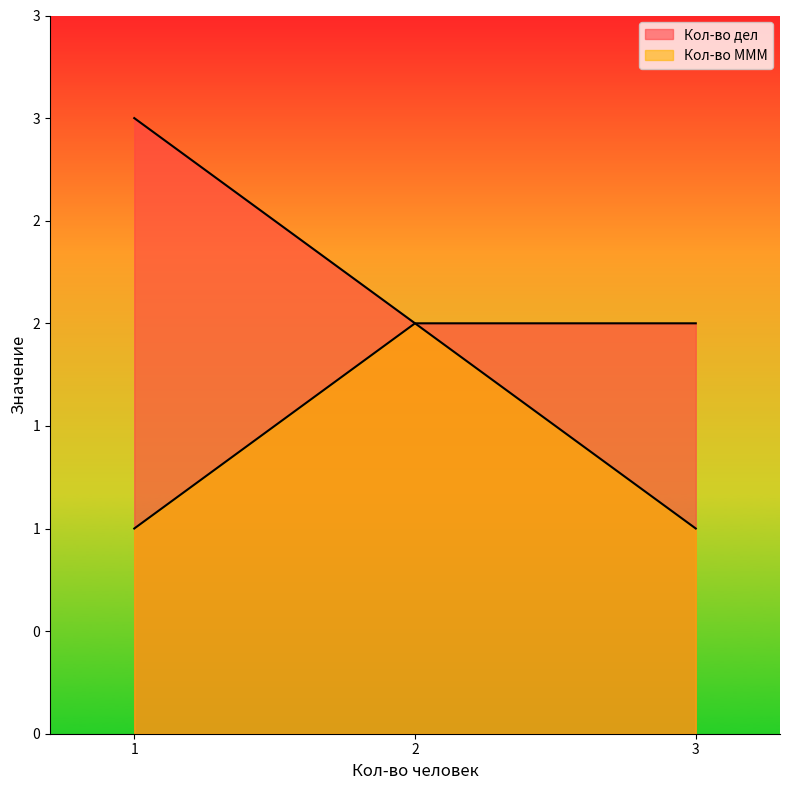

Which category has the highest value across all series?

1